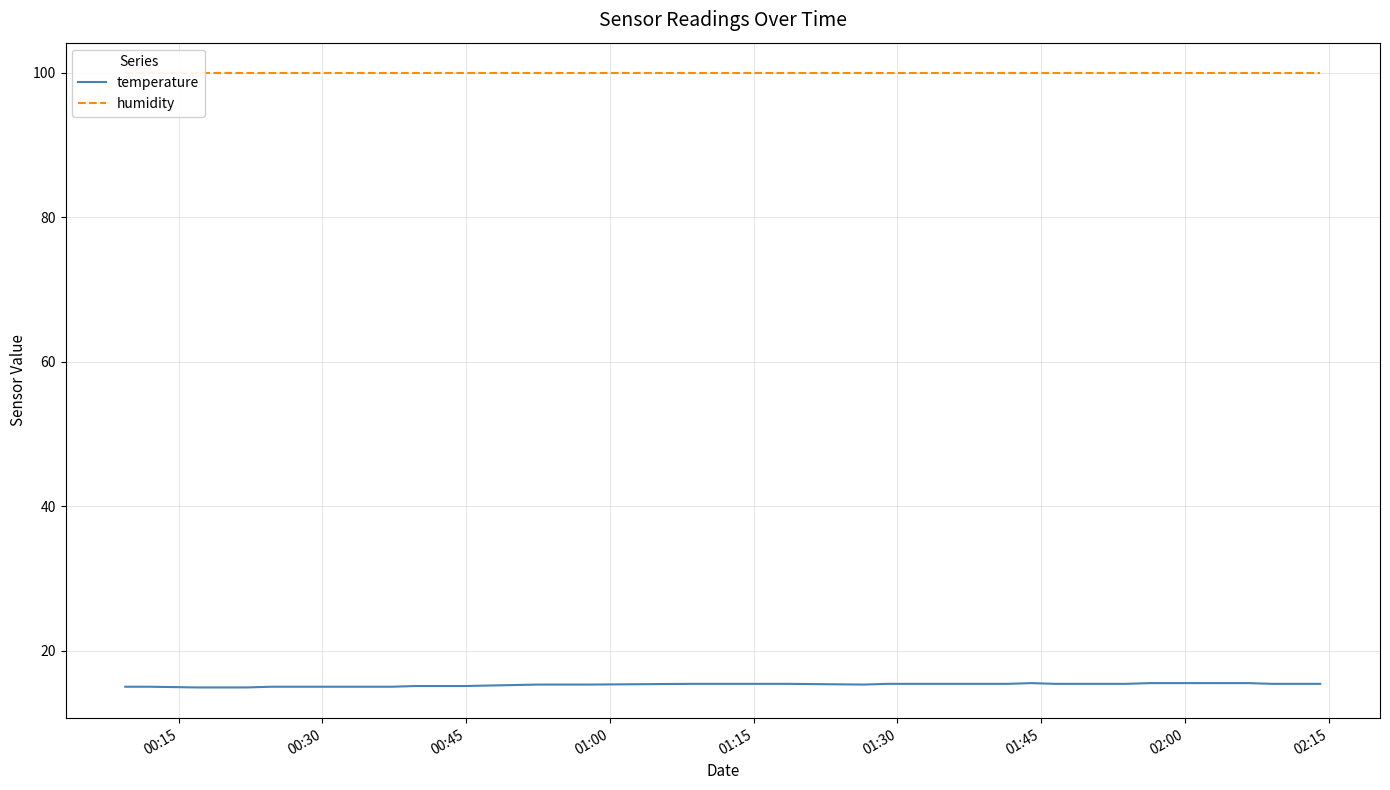

What is the minimum value for temperature?

14.9